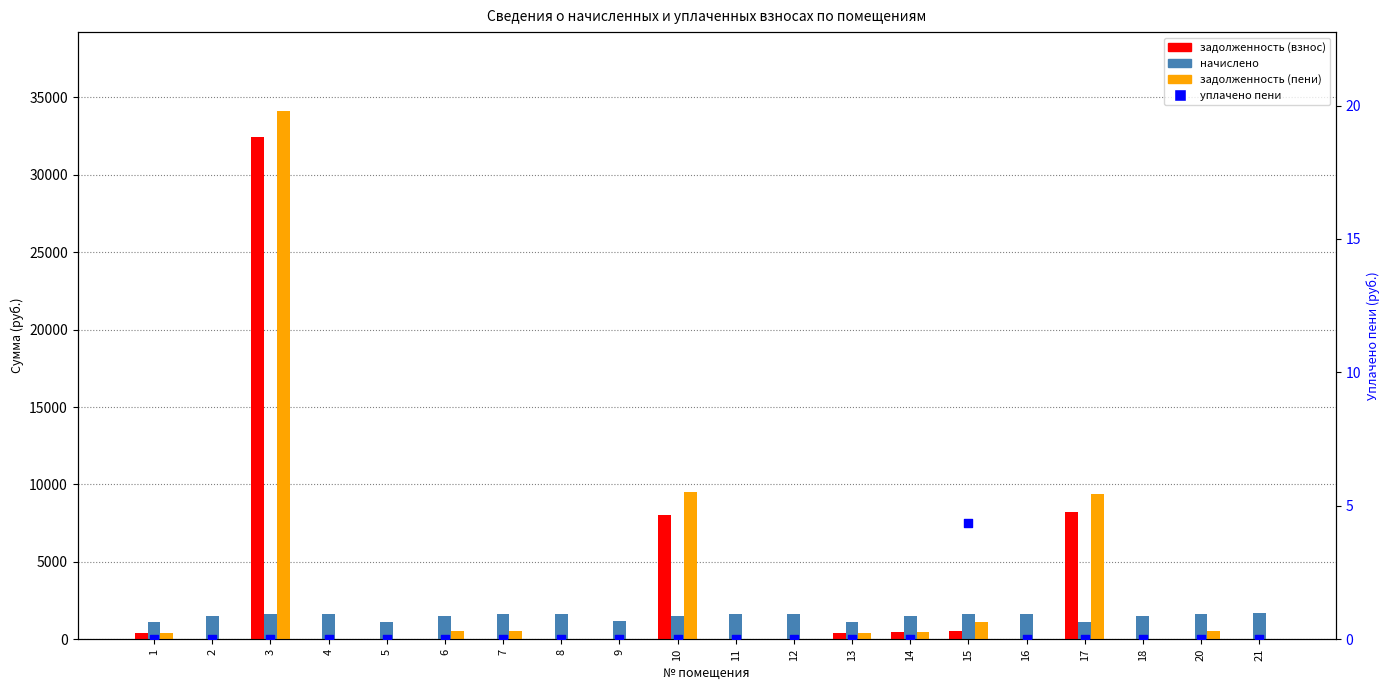

Which series has the largest Y range (max minus min)?

задолженность (пени)